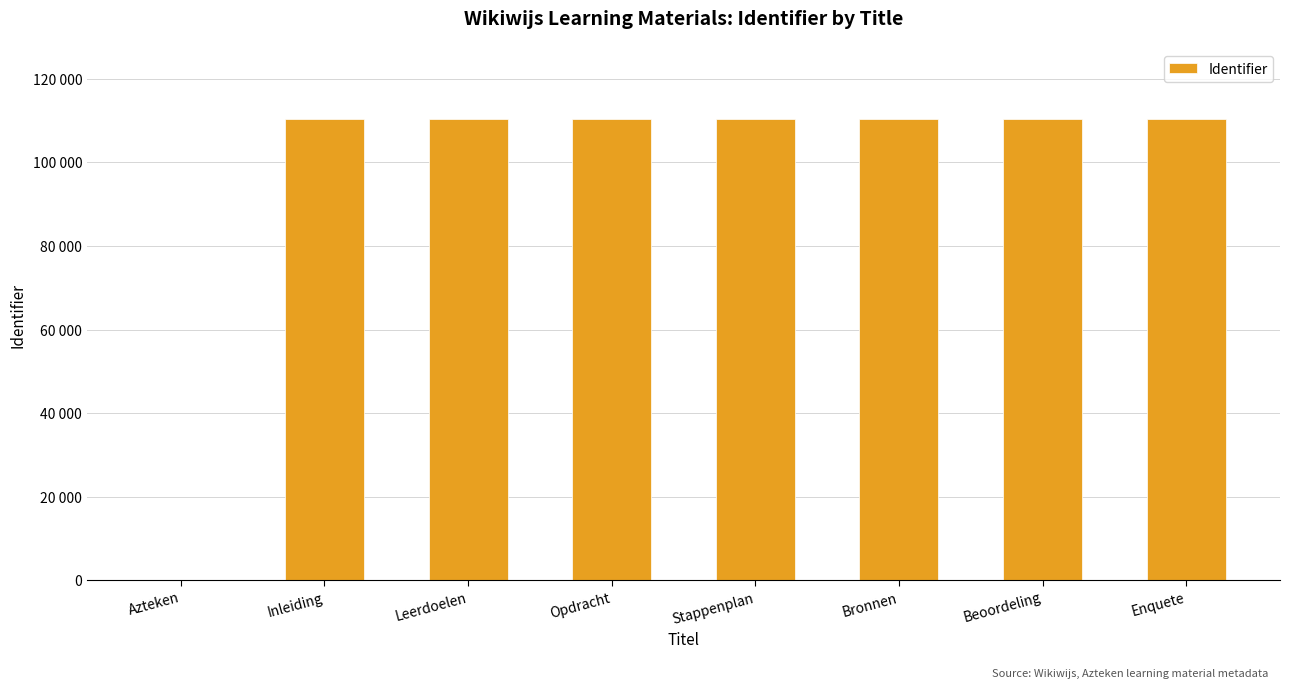

At which category does the chart reach its minimum across all series?

Azteken